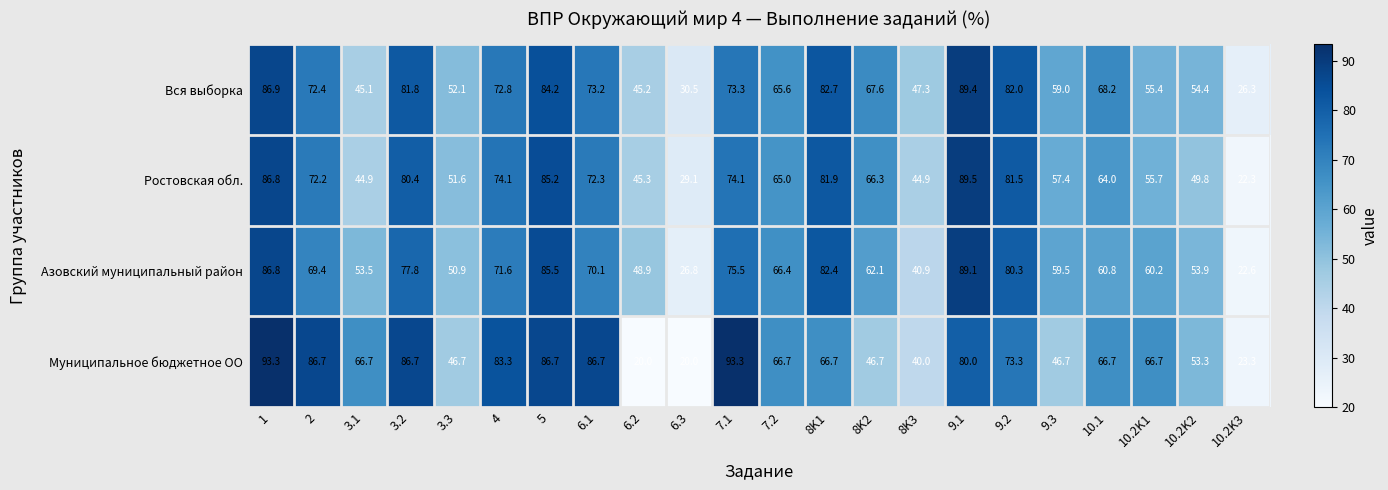

Is it true that Муниципальное бюджетное ОО equals 22.3 at 10.1?

False